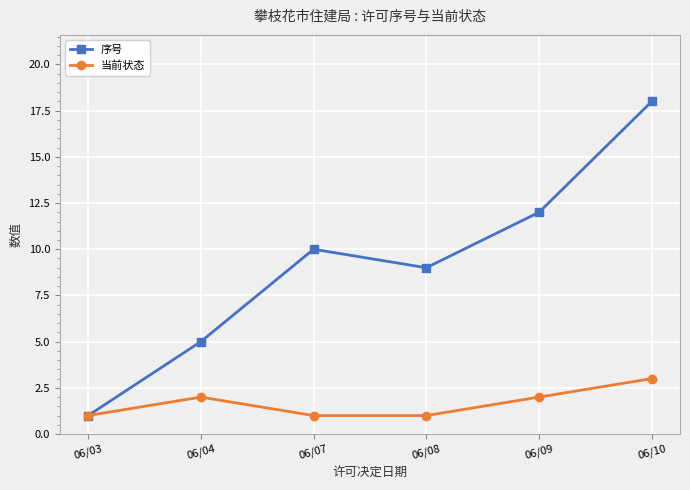

Rank the series by their maximum value, from highest to lowest.

序号, 当前状态